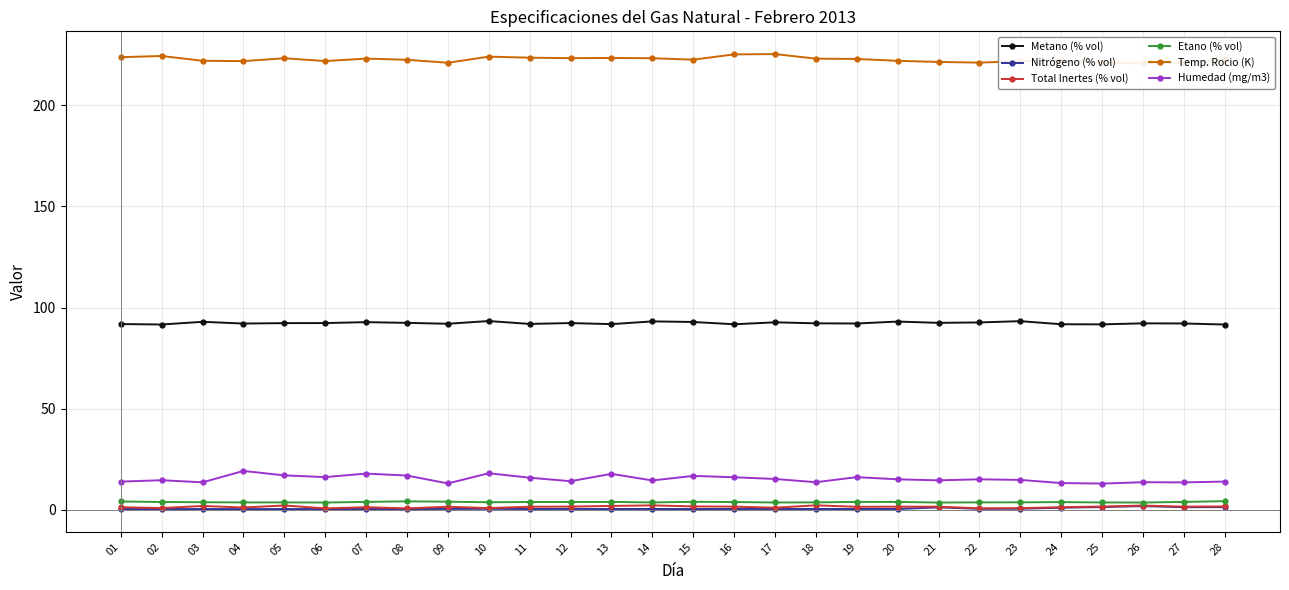

What is the sum of all Humedad (mg/m3) values?

426.9